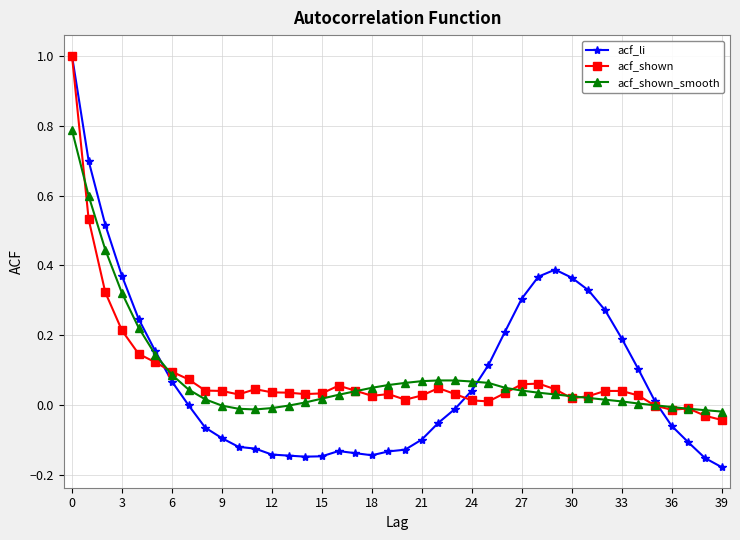

How many series are shown in this chart?

3